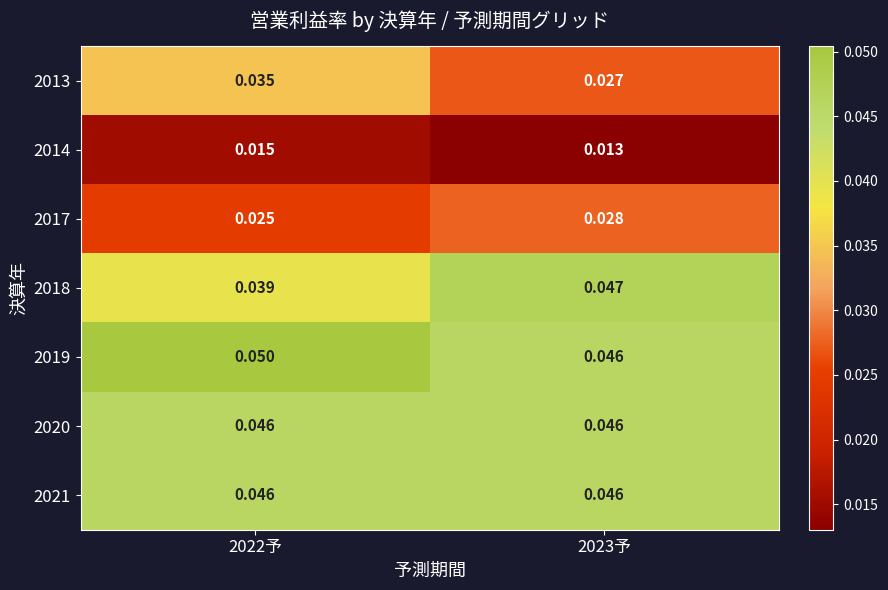

Is the value of 2017 at 2022予 greater than the value of 2019 at 2022予?

No